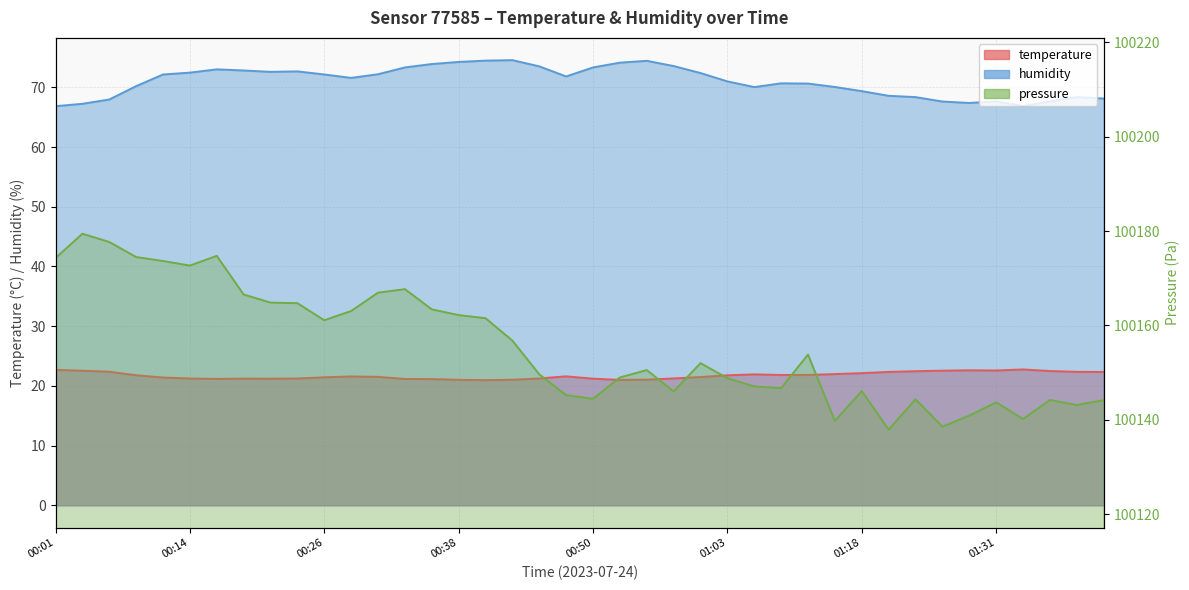

True or false: humidity and temperature cross at least once.

False